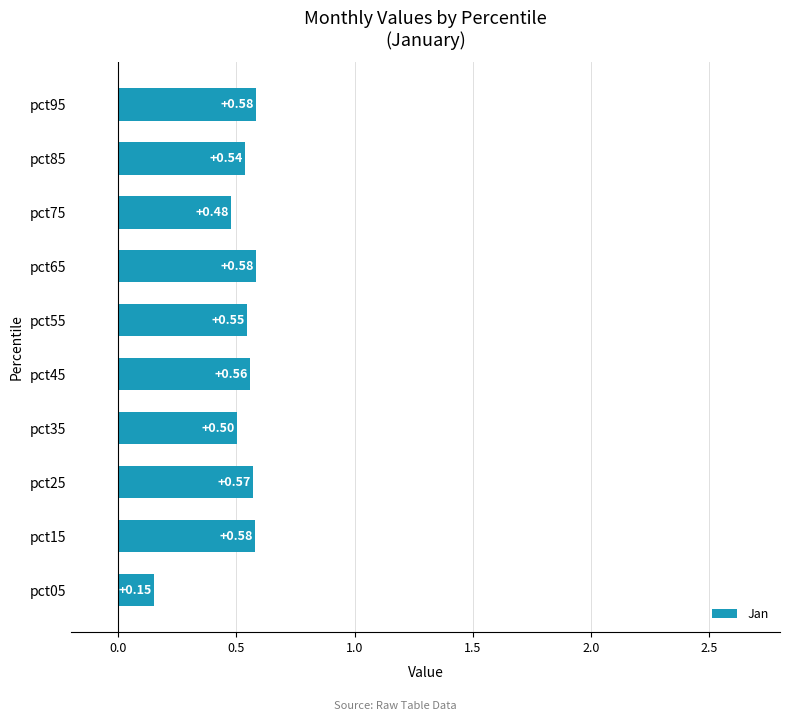

What is the average value?

0.5